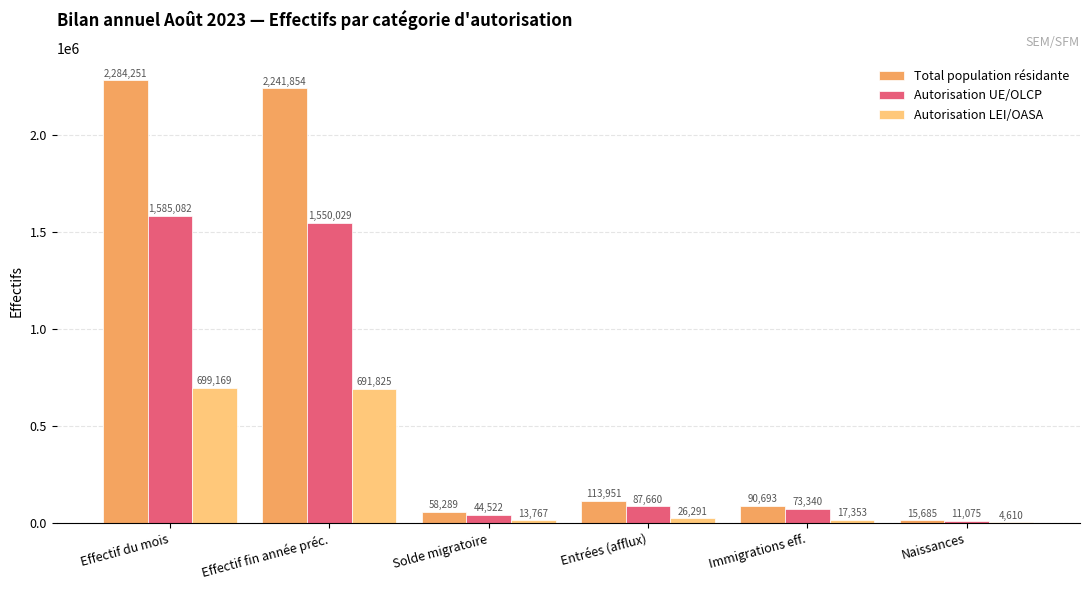

At which label does Autorisation LEI/OASA reach its peak?

Effectif du mois